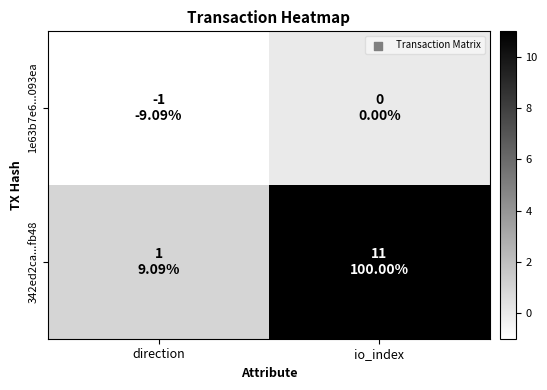

How many series are shown in this chart?

2